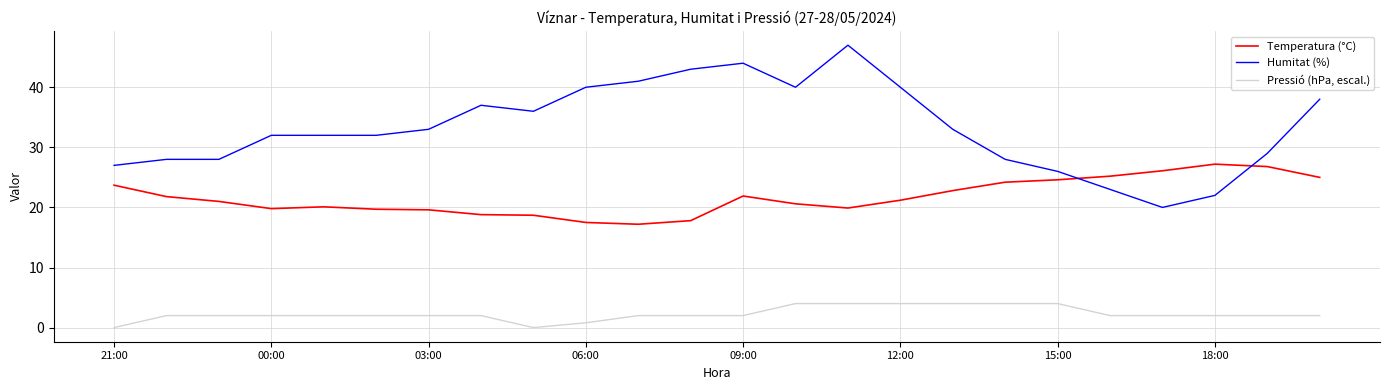

Which series has the largest range (max minus min)?

Humitat (%)